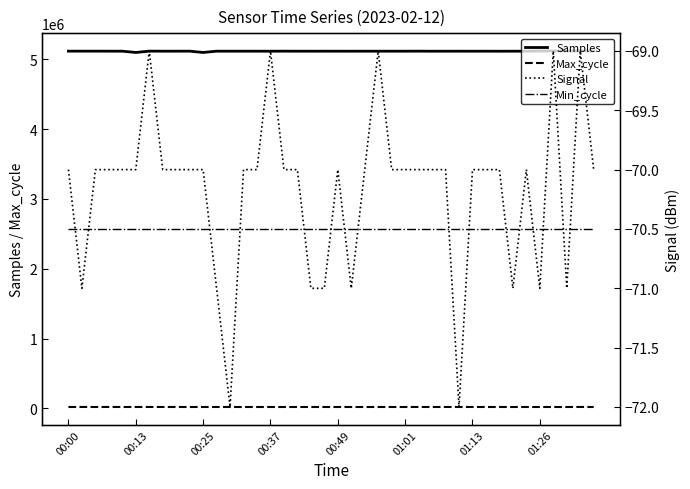

Is it true that Signal equals -70 at 27?

True